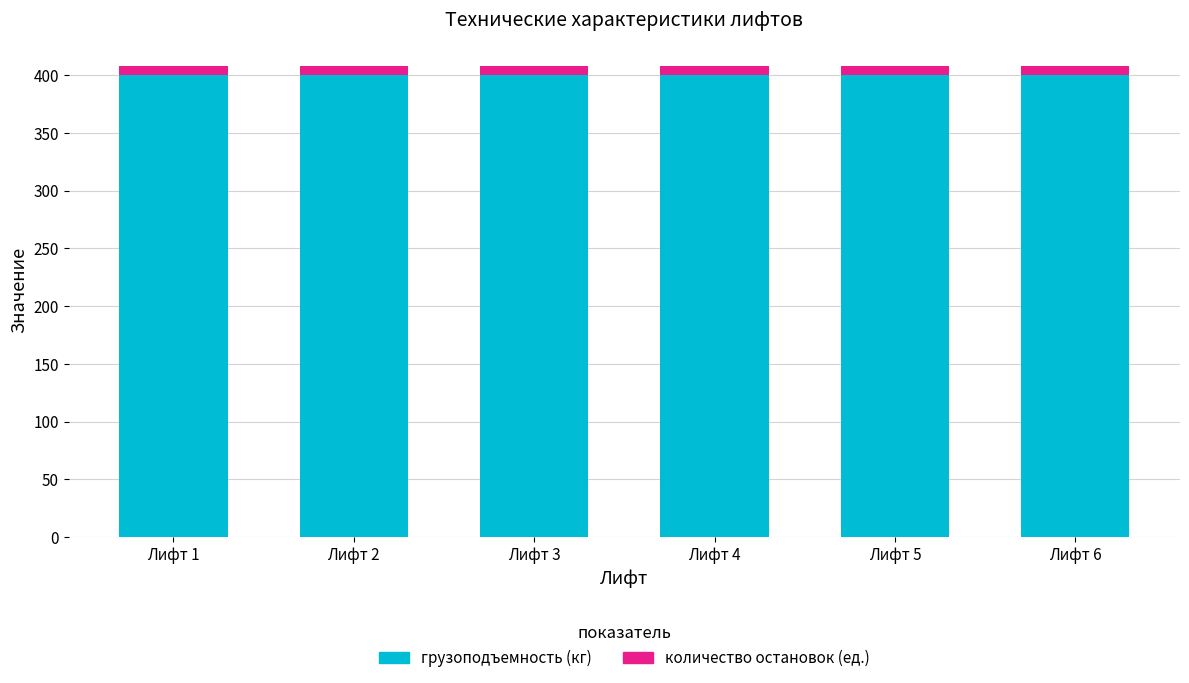

What is the average value of the грузоподъемность (кг) series?

400